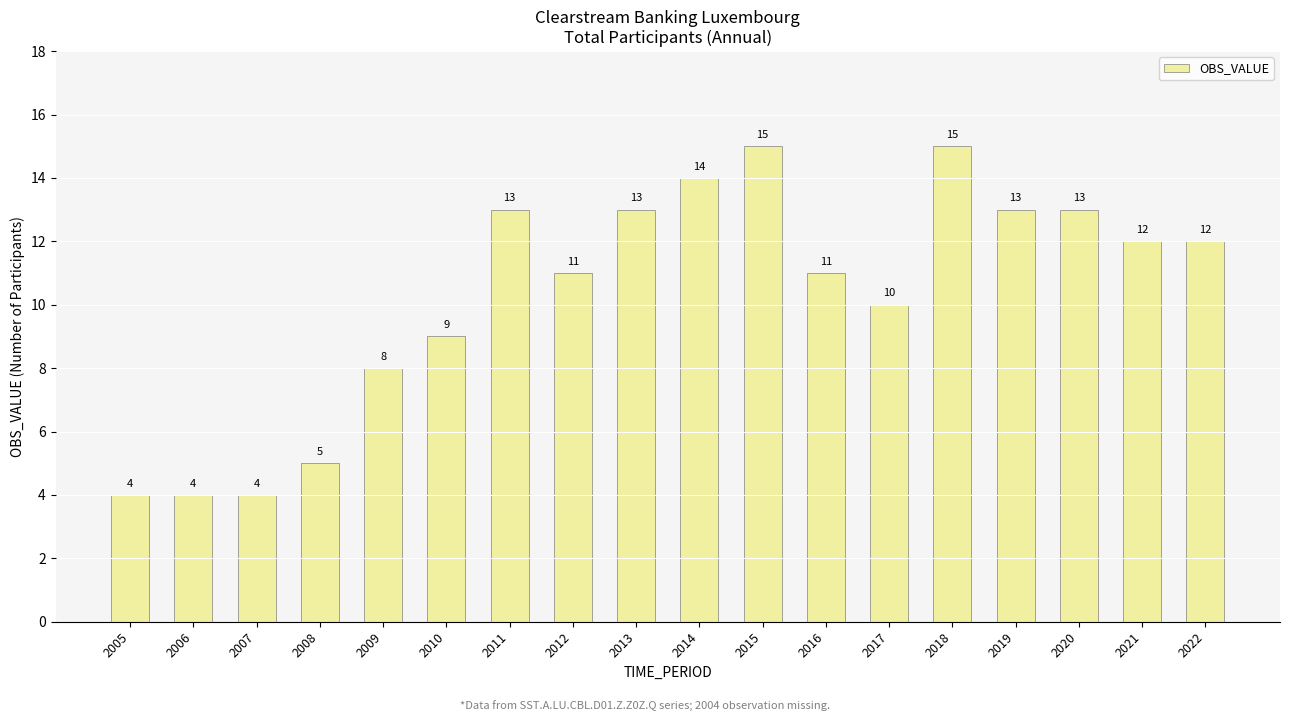

Which has a higher value, 2008 or 2007?

2008